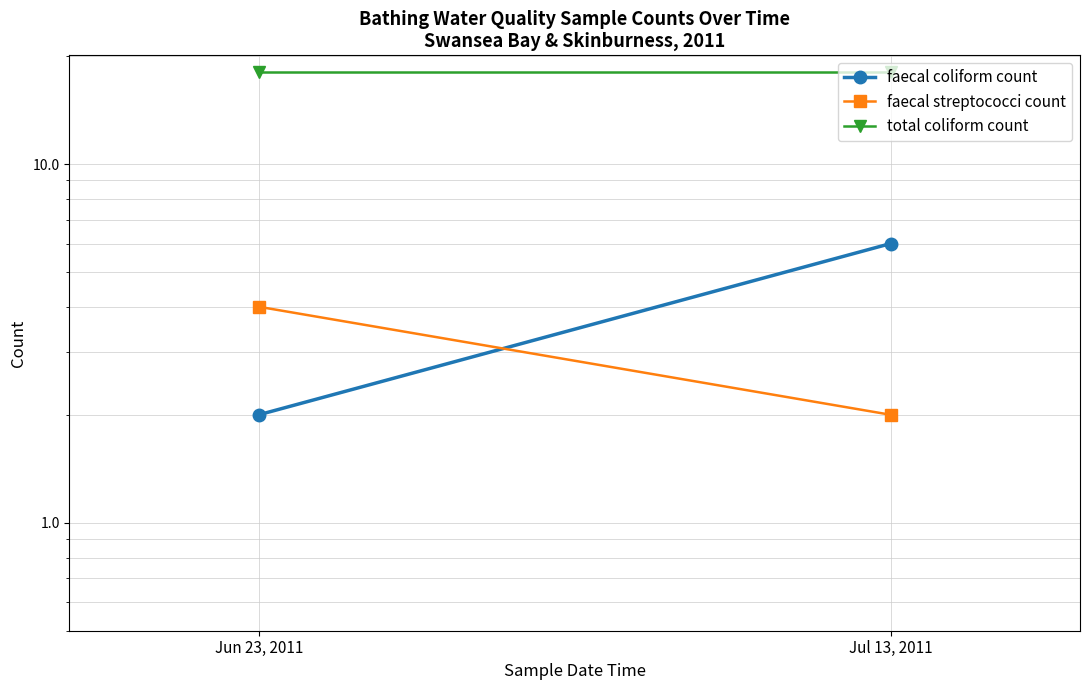

The value of faecal streptococci count at Jun 23, 2011 is 2. True or false?

False